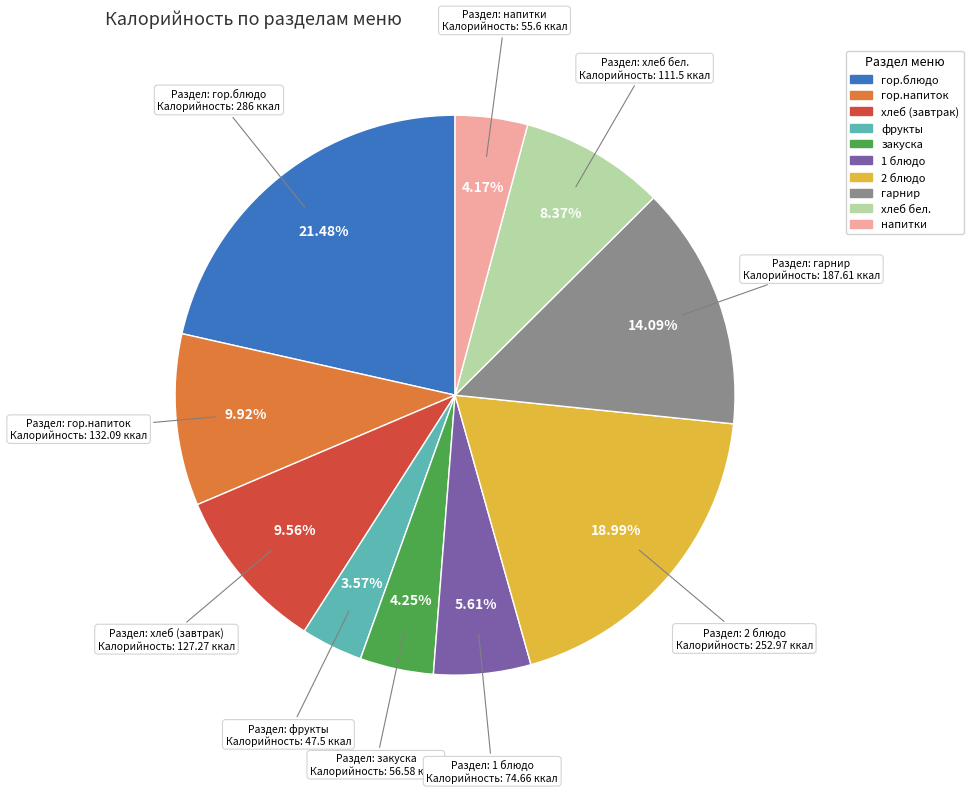

Is there any slice that represents more than half of the pie?

No